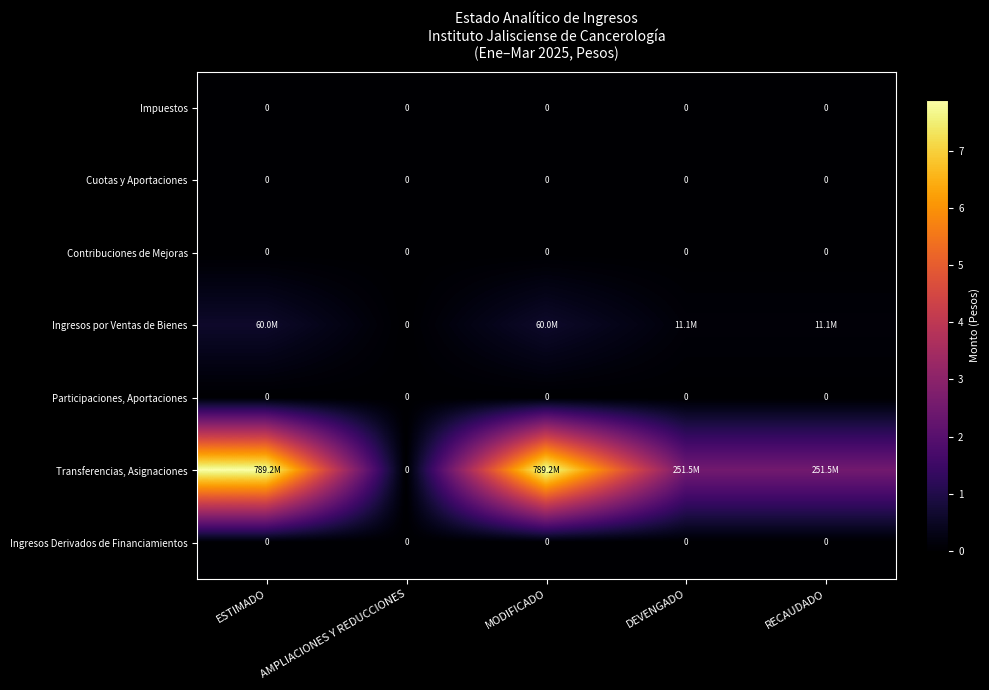

Rank the series at RECAUDADO from lowest to highest value.

Impuestos, Cuotas y Aportaciones, Contribuciones de Mejoras, Participaciones, Aportaciones, Ingresos Derivados de Financiamientos, Ingresos por Ventas de Bienes, Transferencias, Asignaciones